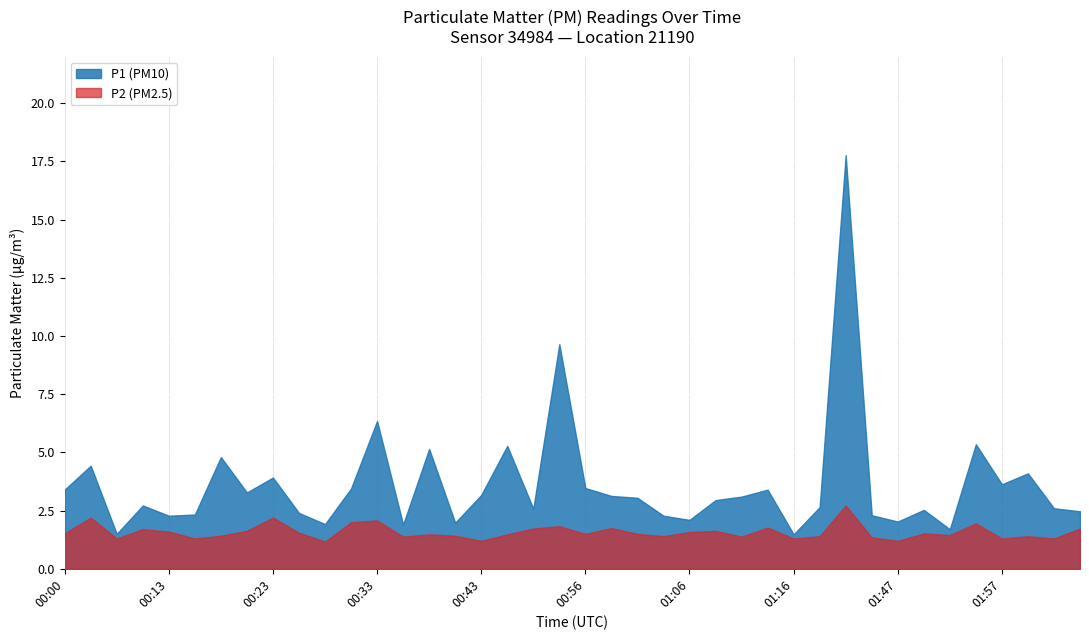

Between 00:13 and 00:59, which series saw the biggest shift?

P1